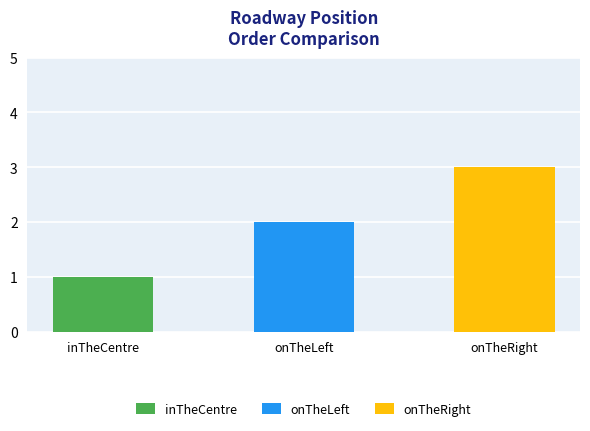

What is the change in value from inTheCentre to onTheLeft?

+1